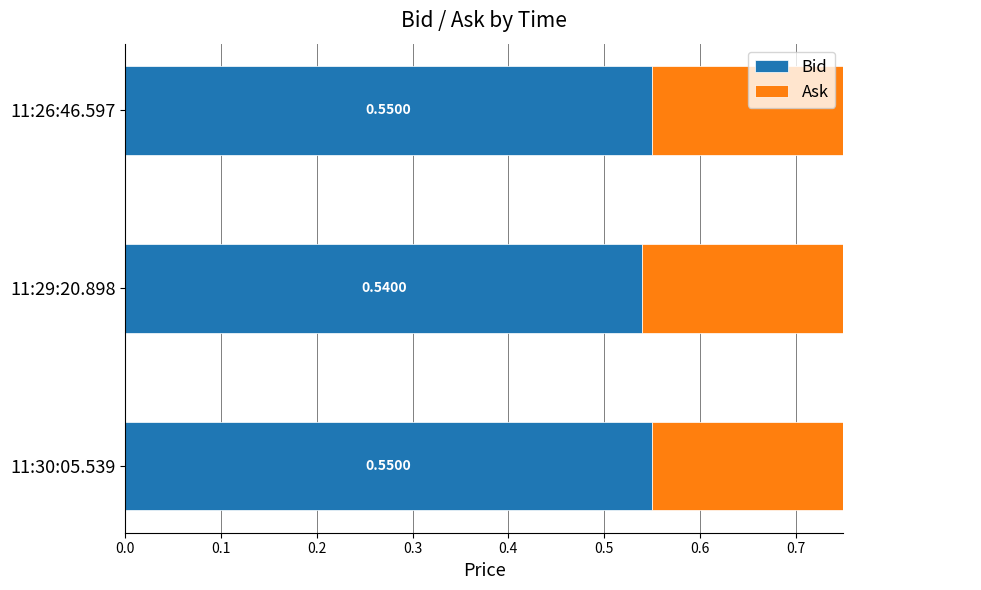

Count the number of data series in this chart.

2